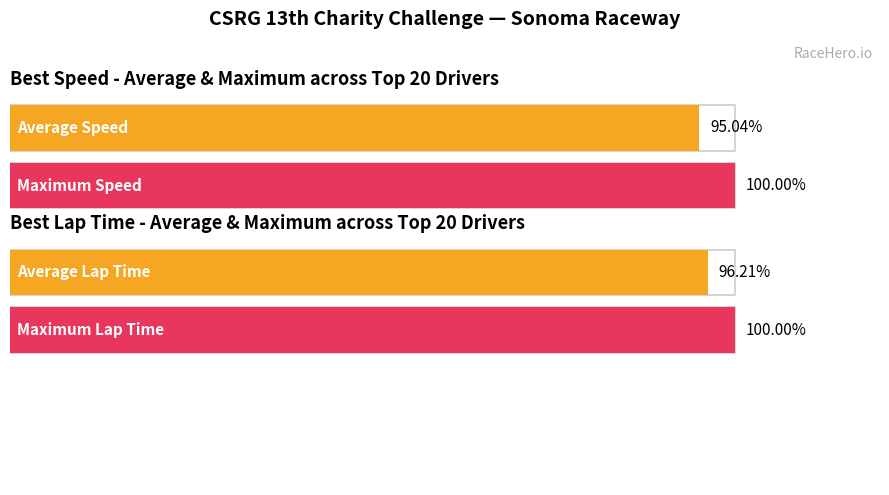

List the series in order of their overall mean, lowest first.

Best Speed, Best Lap time